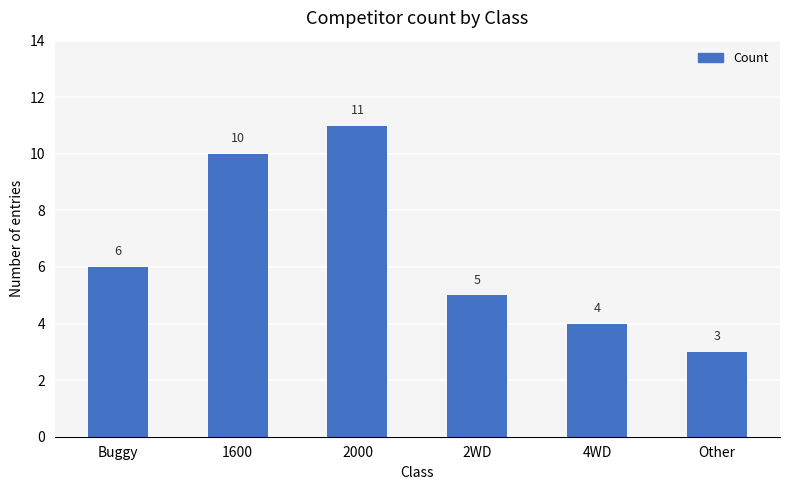

What is the label of the 4th bar from the left?

2WD